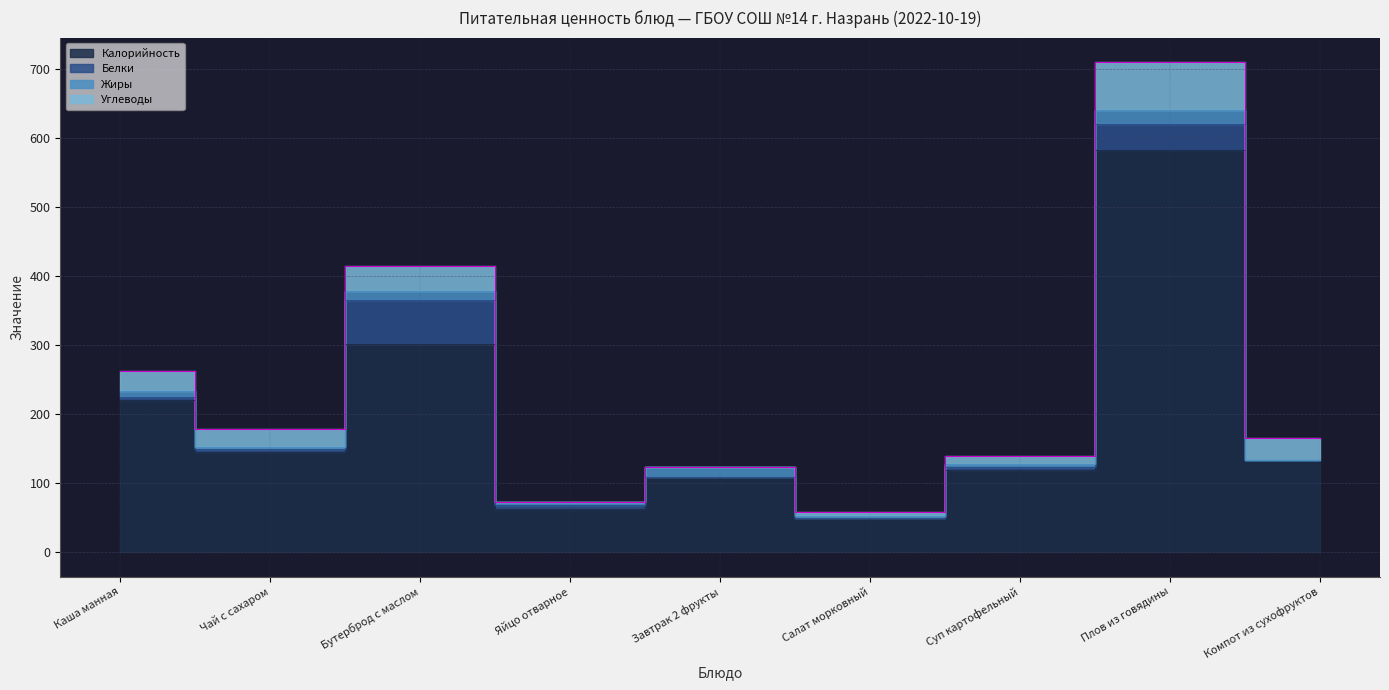

True or false: Калорийность has more than 2 interior local peaks.

True